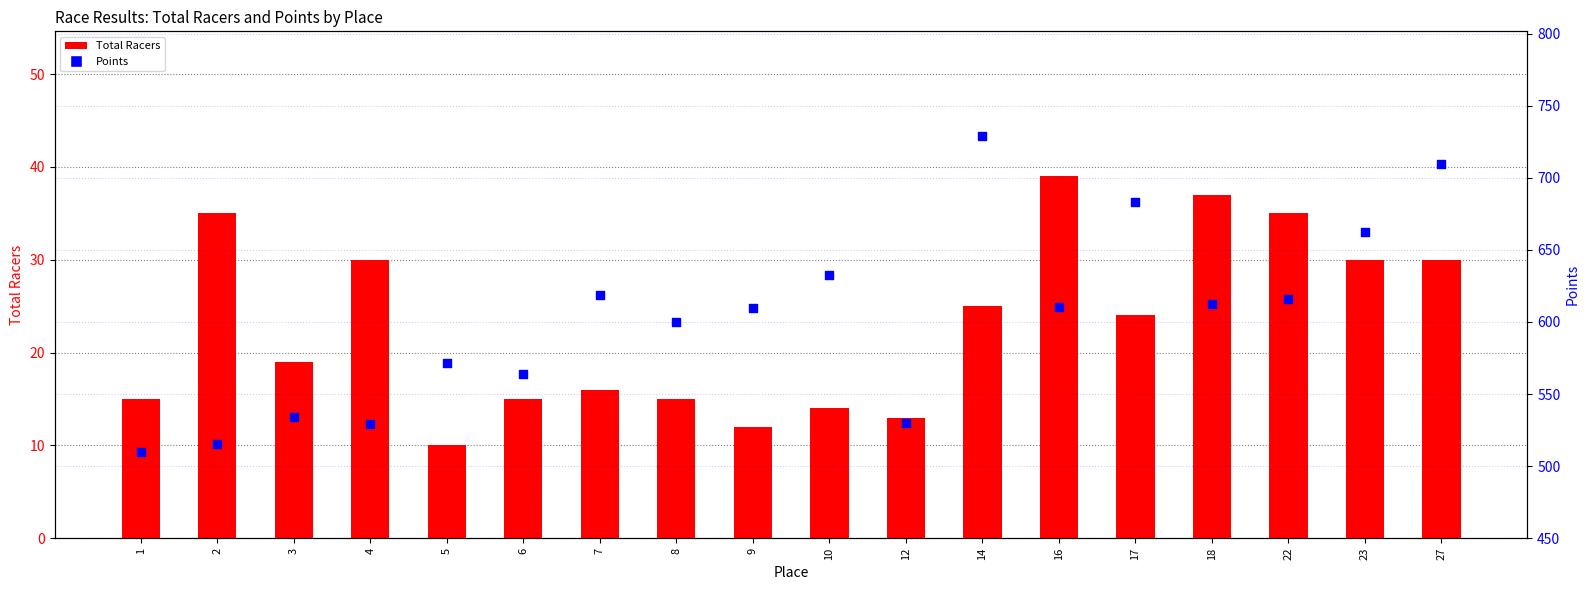

At which category is the sum across all series the highest?

14